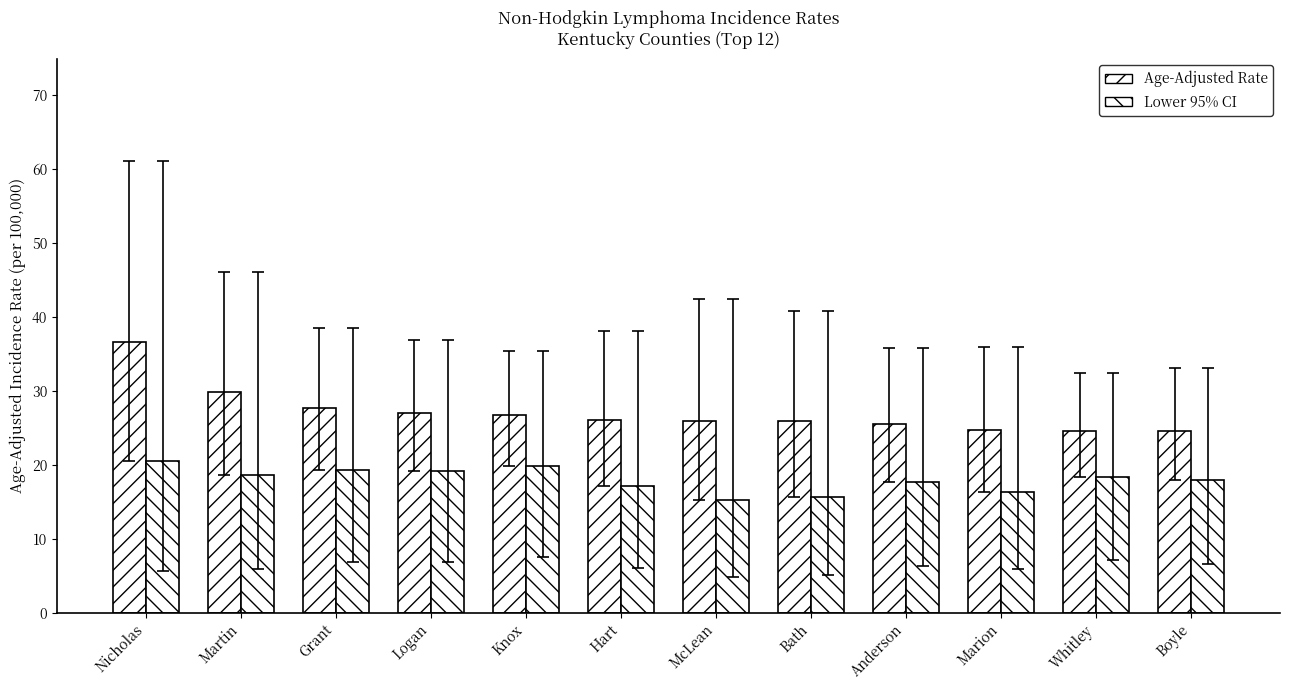

How many distinct data groups are displayed?

2